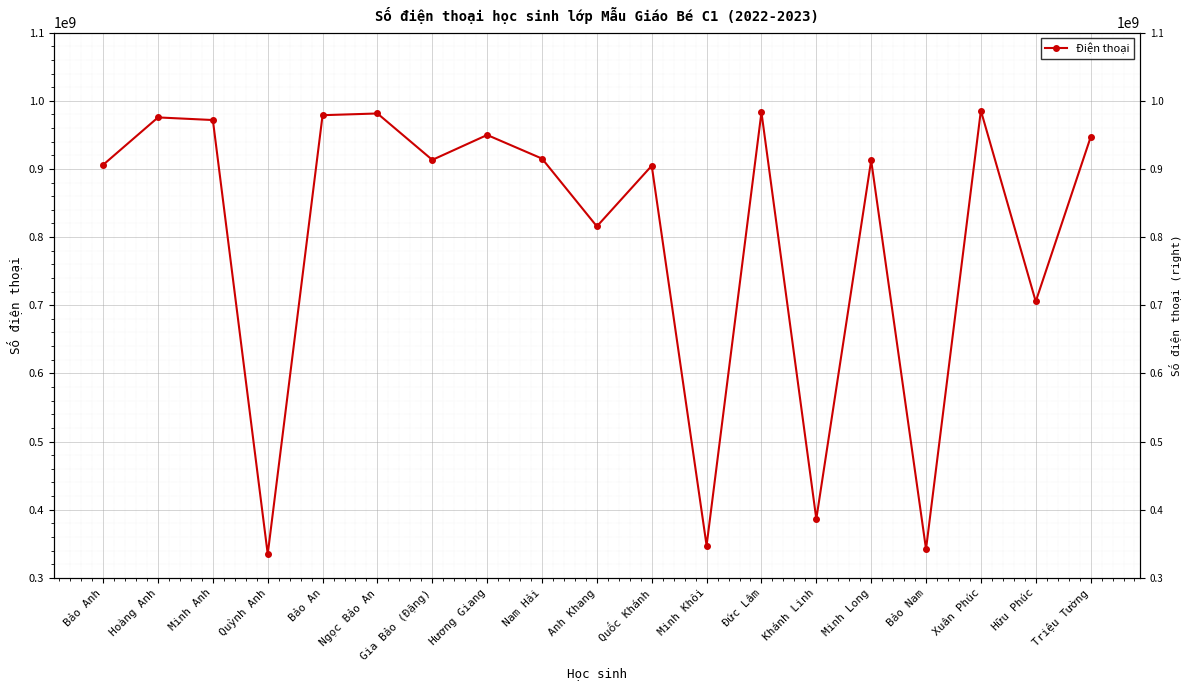

How many values are below 913238506?

9